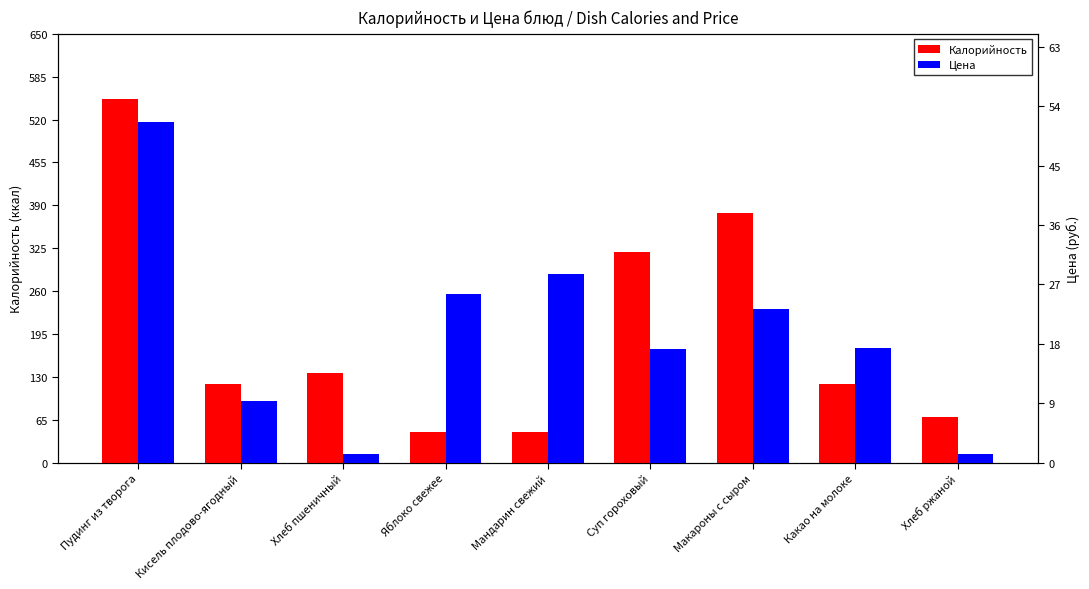

At which category is the sum across all series the highest?

Пудинг из творога